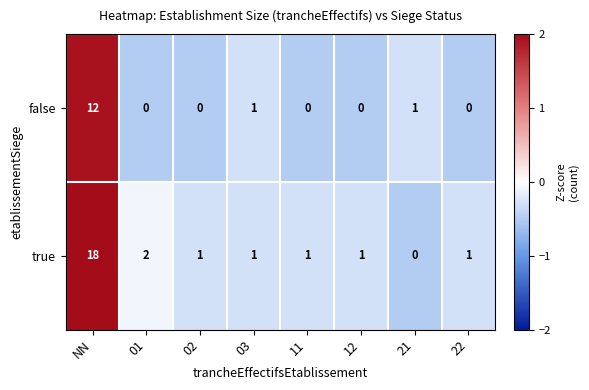

Rank the series by their average value, from highest to lowest.

true, false